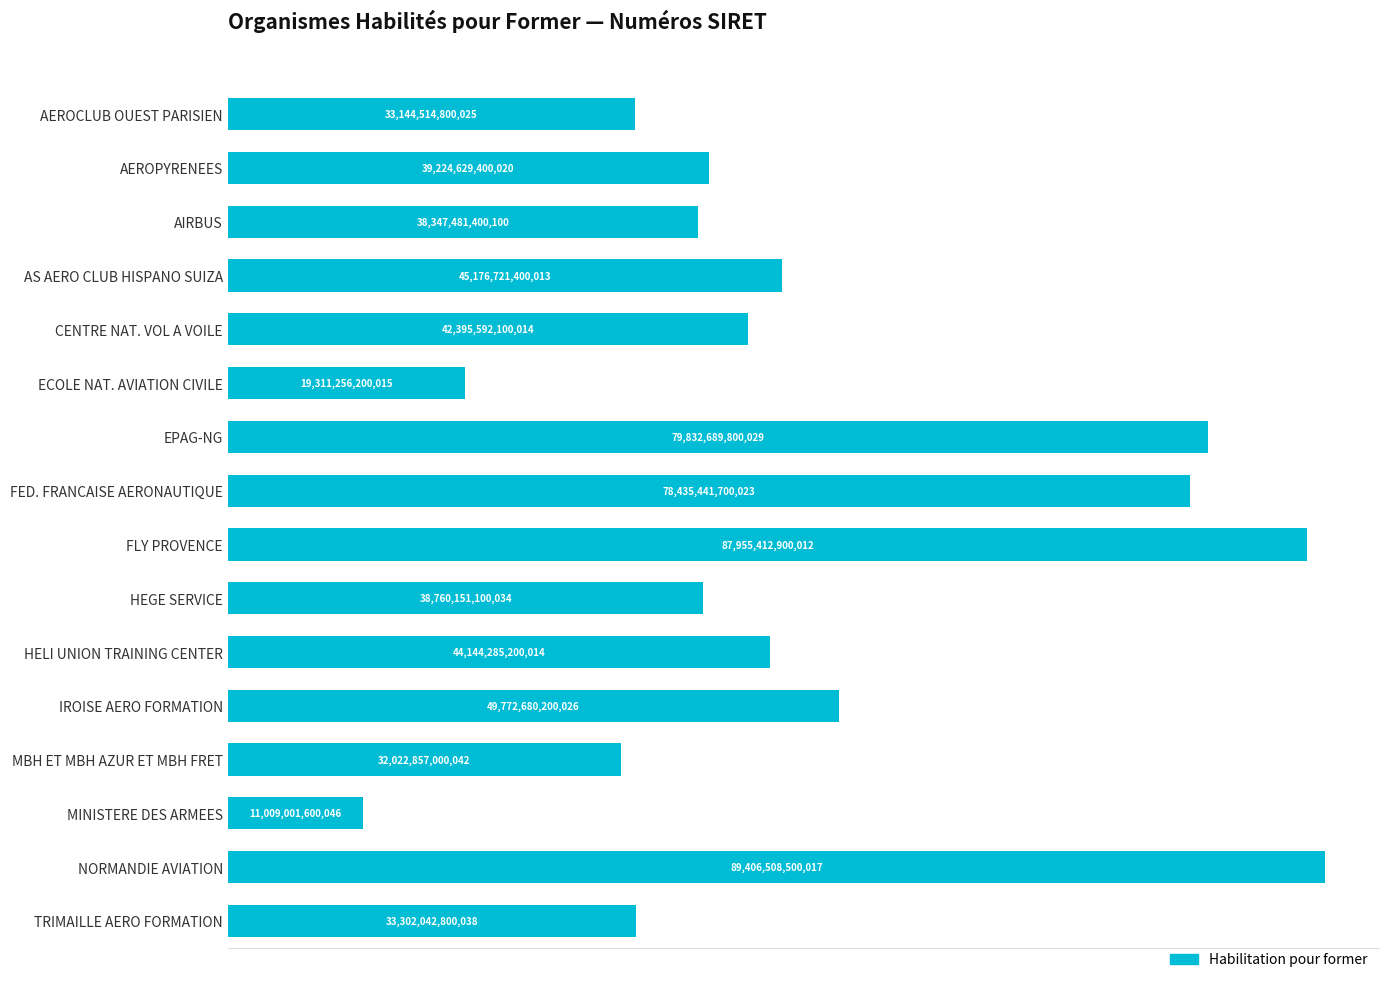

Does the chart contain any negative values?

No